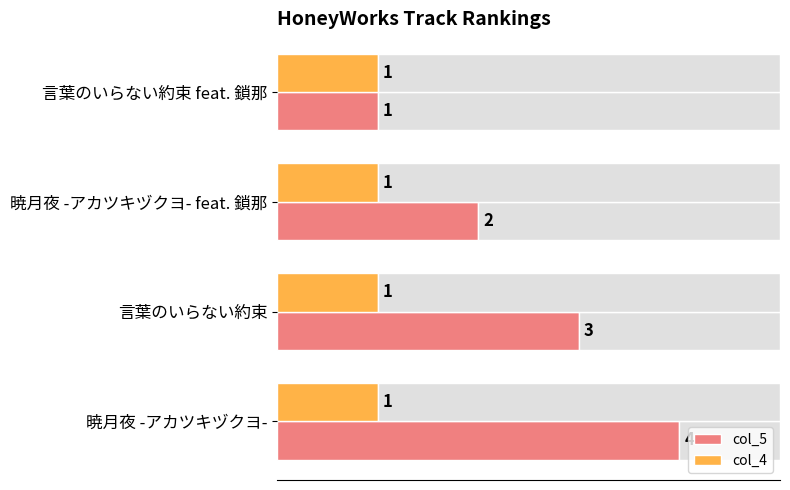

Which category has the lowest value in the col_5 series?

言葉のいらない約束 feat. 鎖那